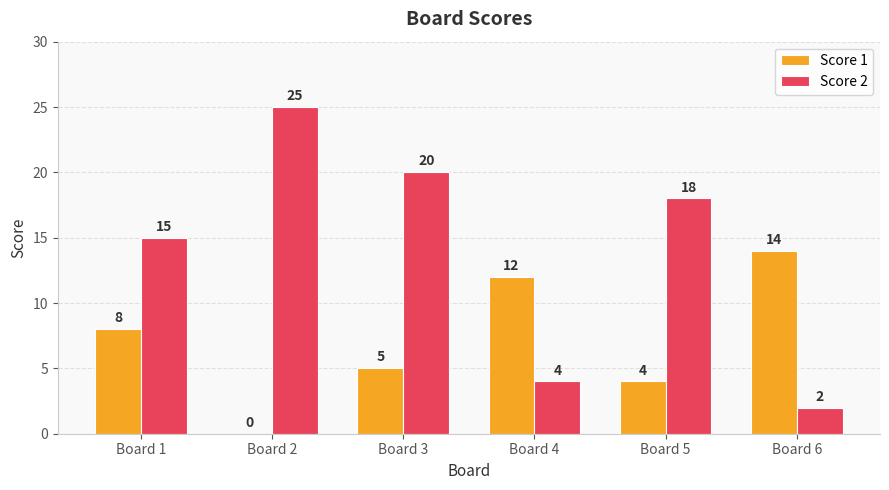

What is the average value of the Score 1 series?

7